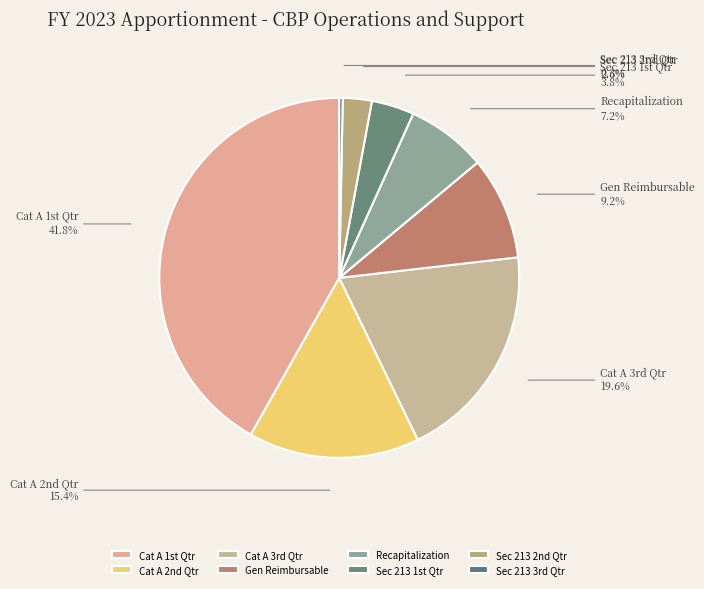

To the nearest percent, what is the average slice percentage?

12%